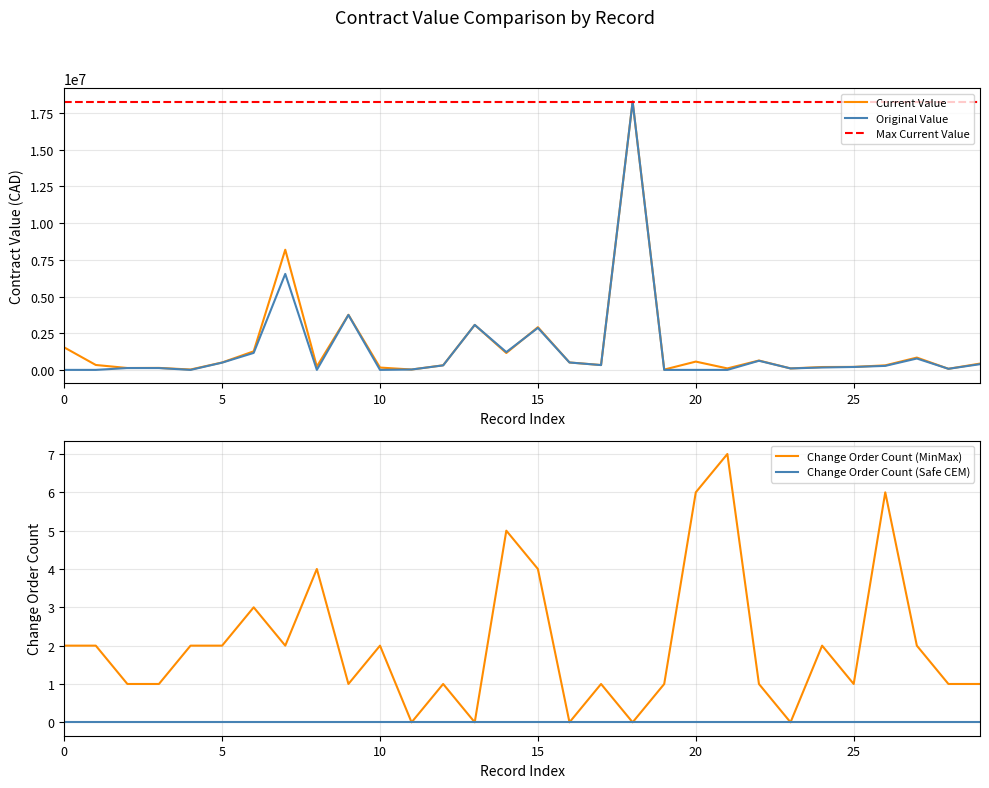

True or false: Original Value has a value of 8898825.8 at 0.

False